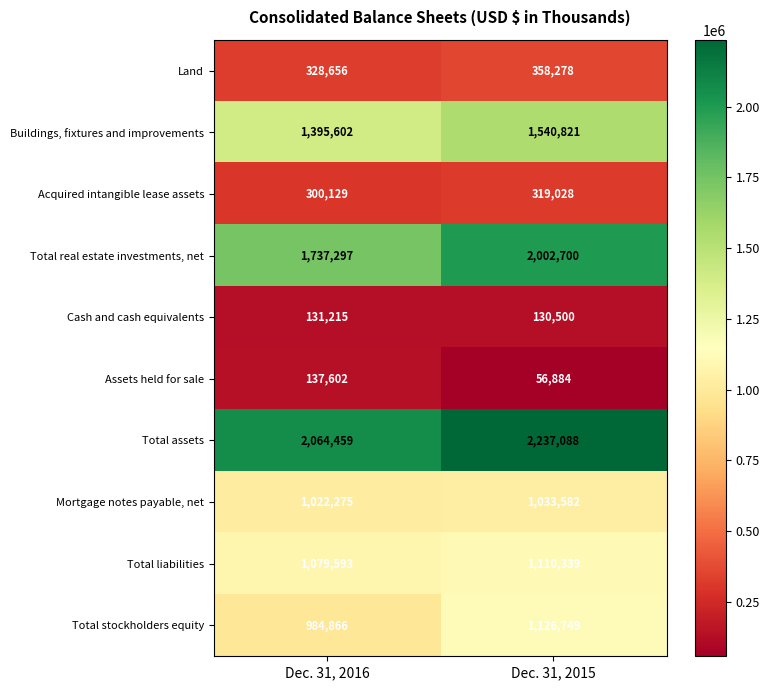

The value of Assets held for sale at Dec. 31, 2015 is 94064. True or false?

False